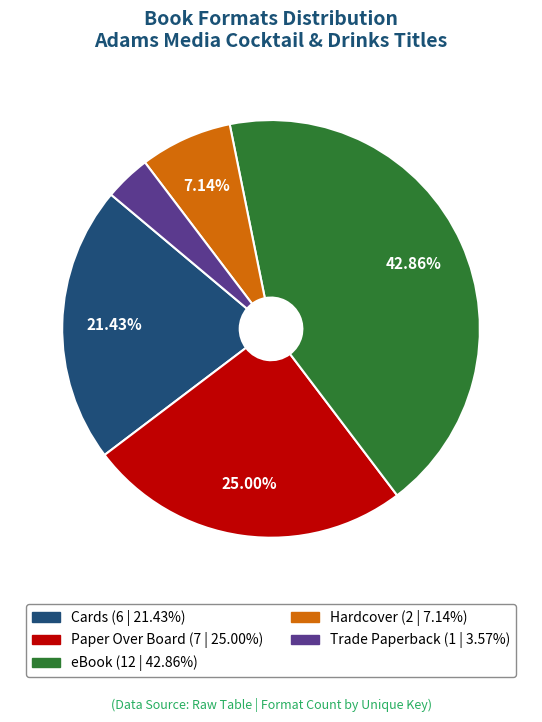

What is the ratio of the value at Paper Over Board to the value at eBook?

0.6